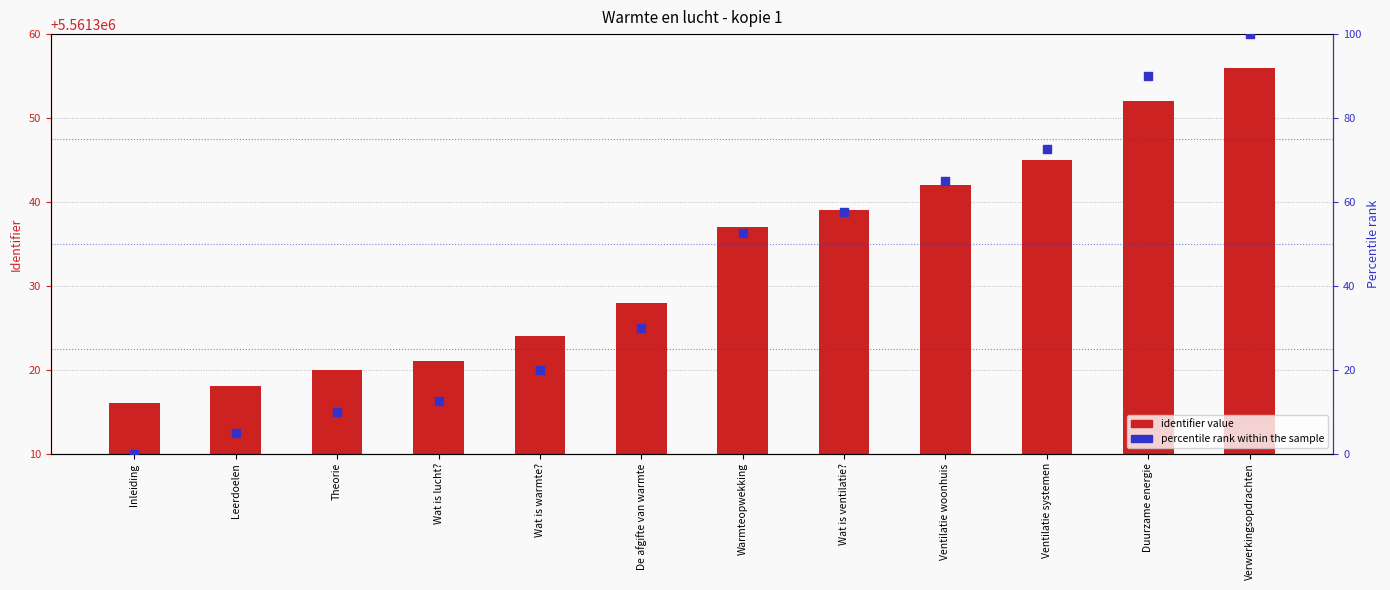

Is the value of percentile rank within the sample at Ventilatie woonhuis greater than the value of identifier value at De afgifte van warmte?

No